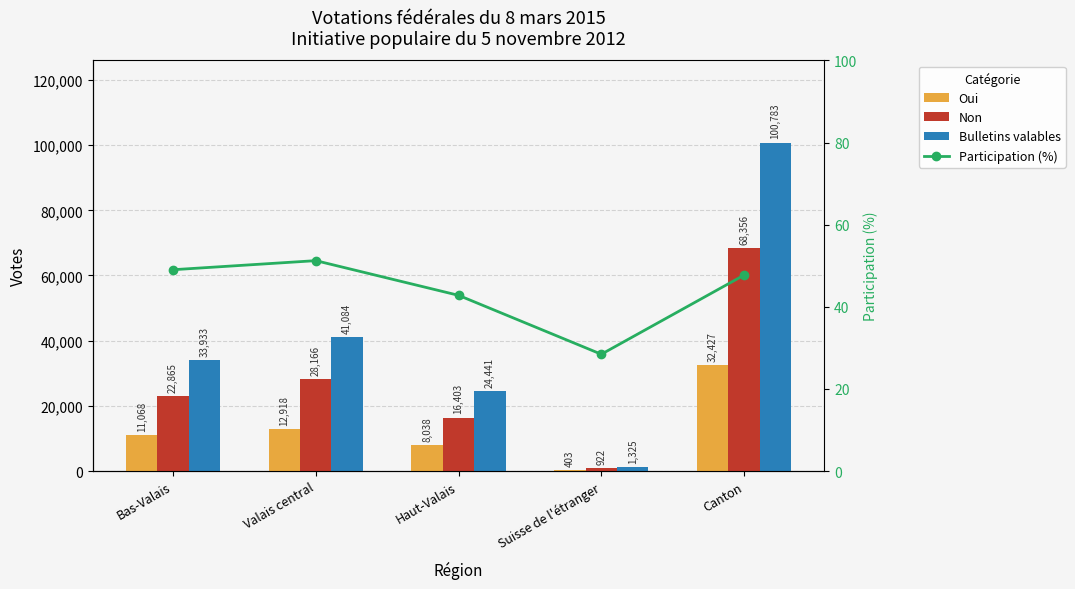

How many groups of bars are there?

5